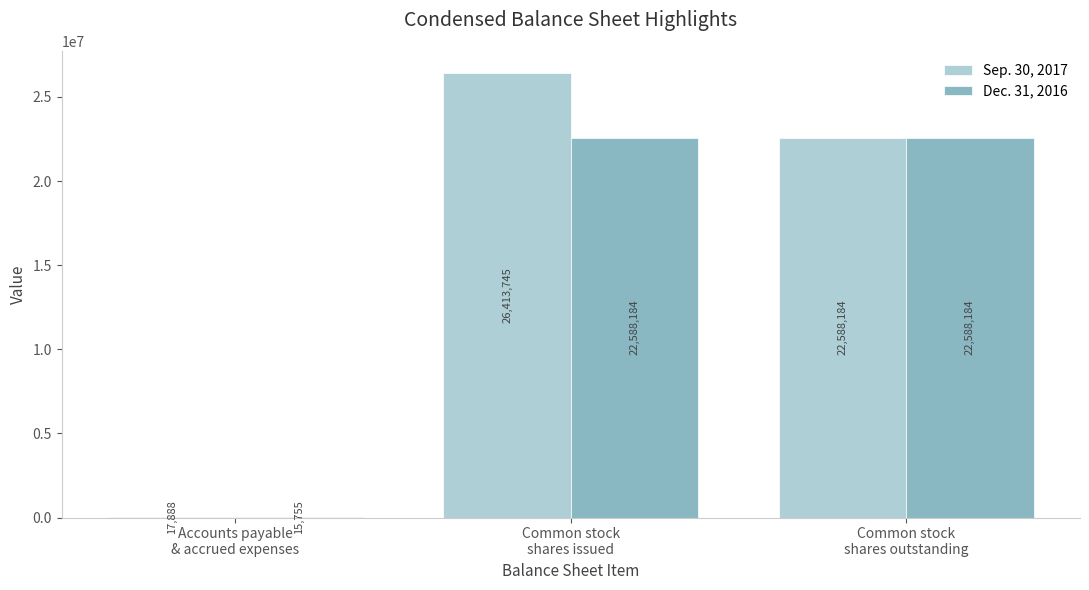

Reading left to right, transcribe all the data shown in this chart.

Sep. 30, 2017: 17888	26413745	22588184
Dec. 31, 2016: 15755	22588184	22588184